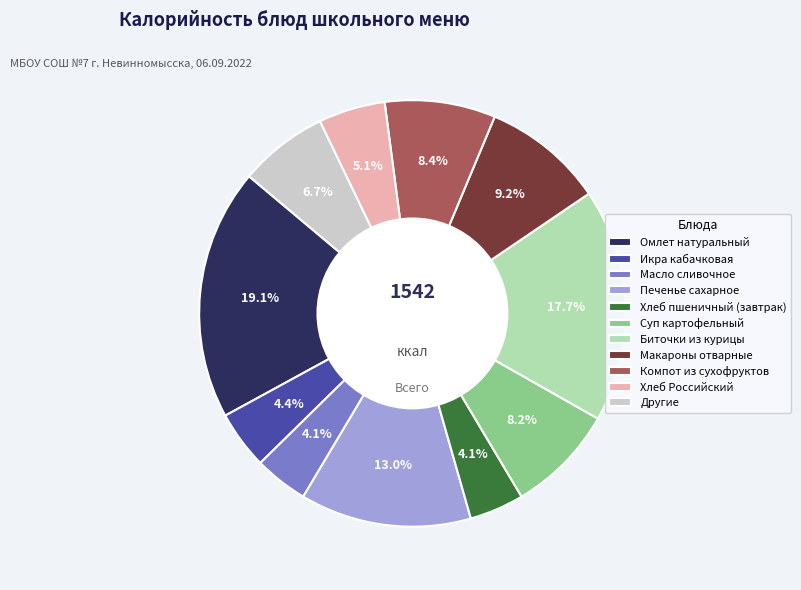

What is the ratio of the value at Другие to the value at Макароны отварные?

0.7